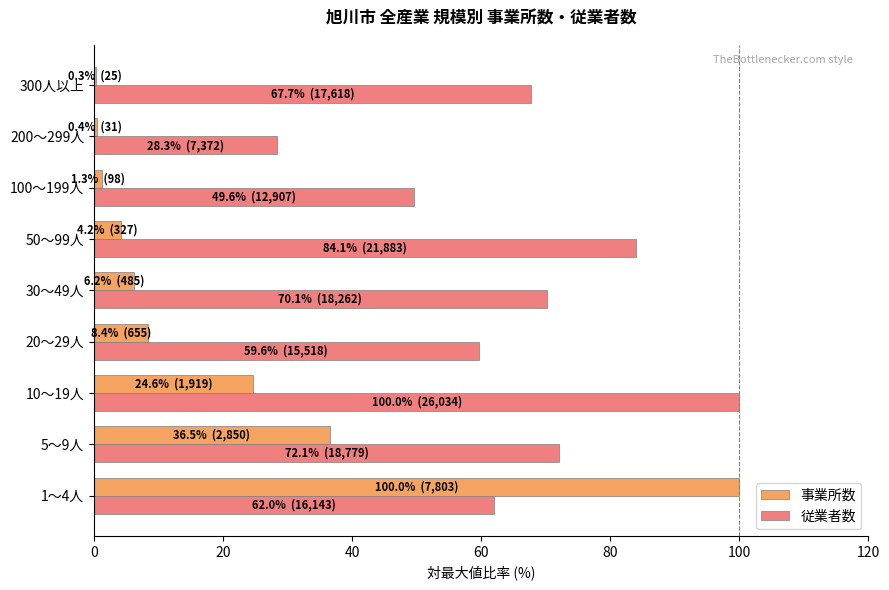

What is the greatest value displayed?

100.0